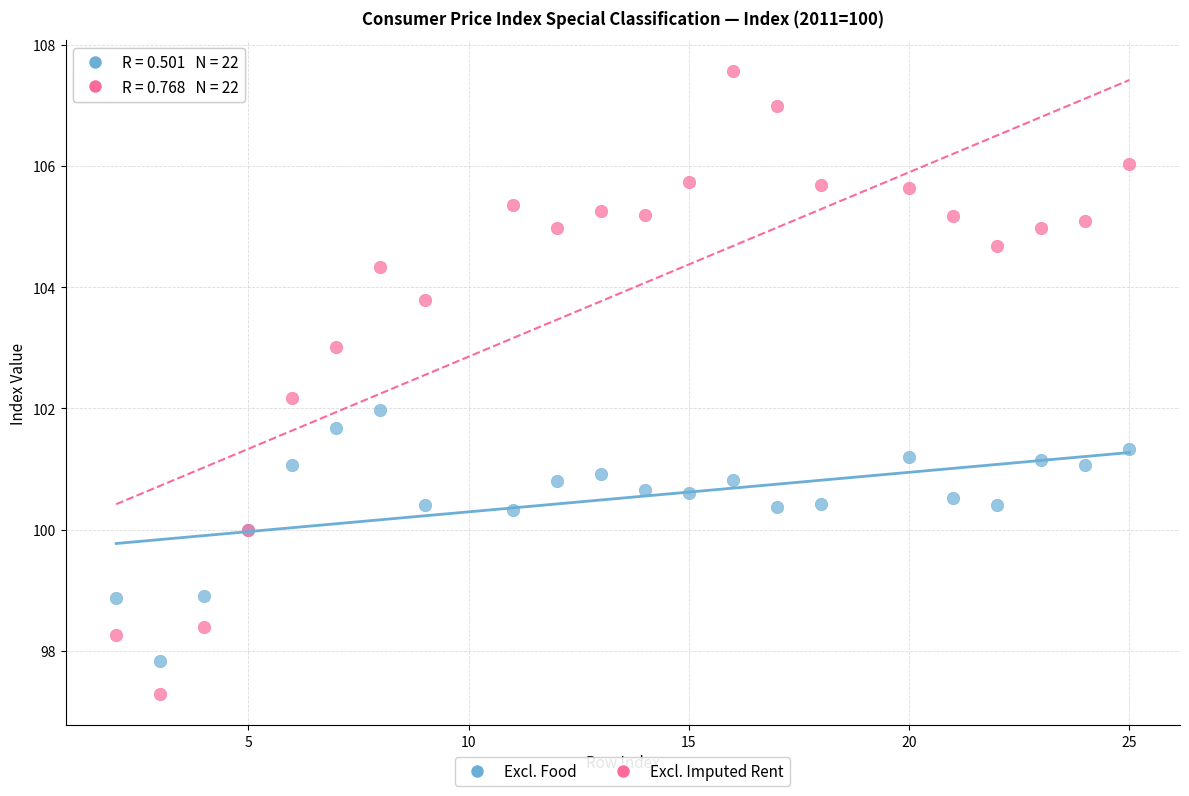

What are all the series names shown in the legend?

Excl. Food, Excl. Imputed Rent